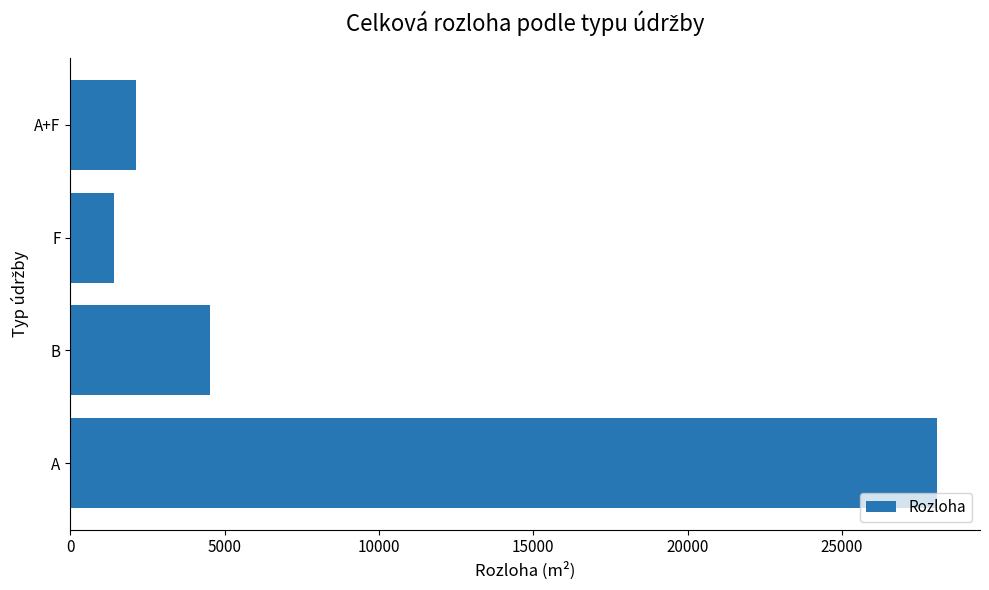

What is the minimum value shown in the chart?

1406.1